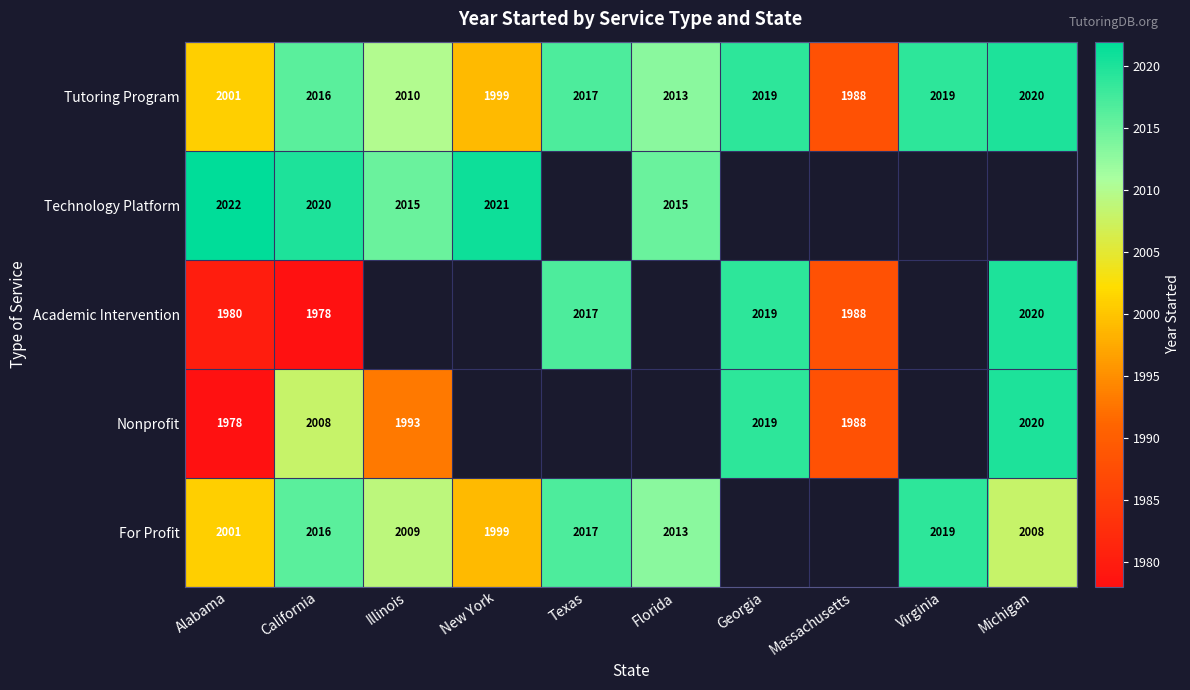

What is the maximum value shown in the chart?

2022.0